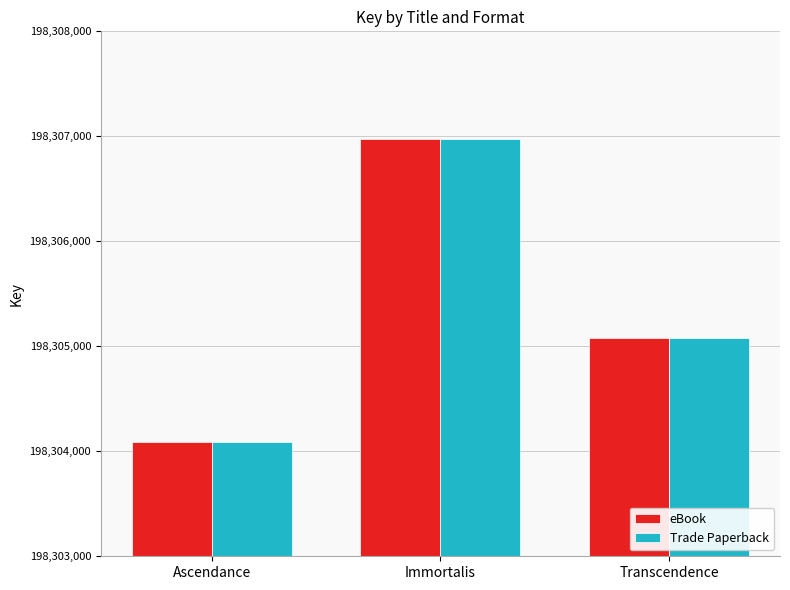

What is the difference between the maximum and second lowest values in the eBook series?

1896